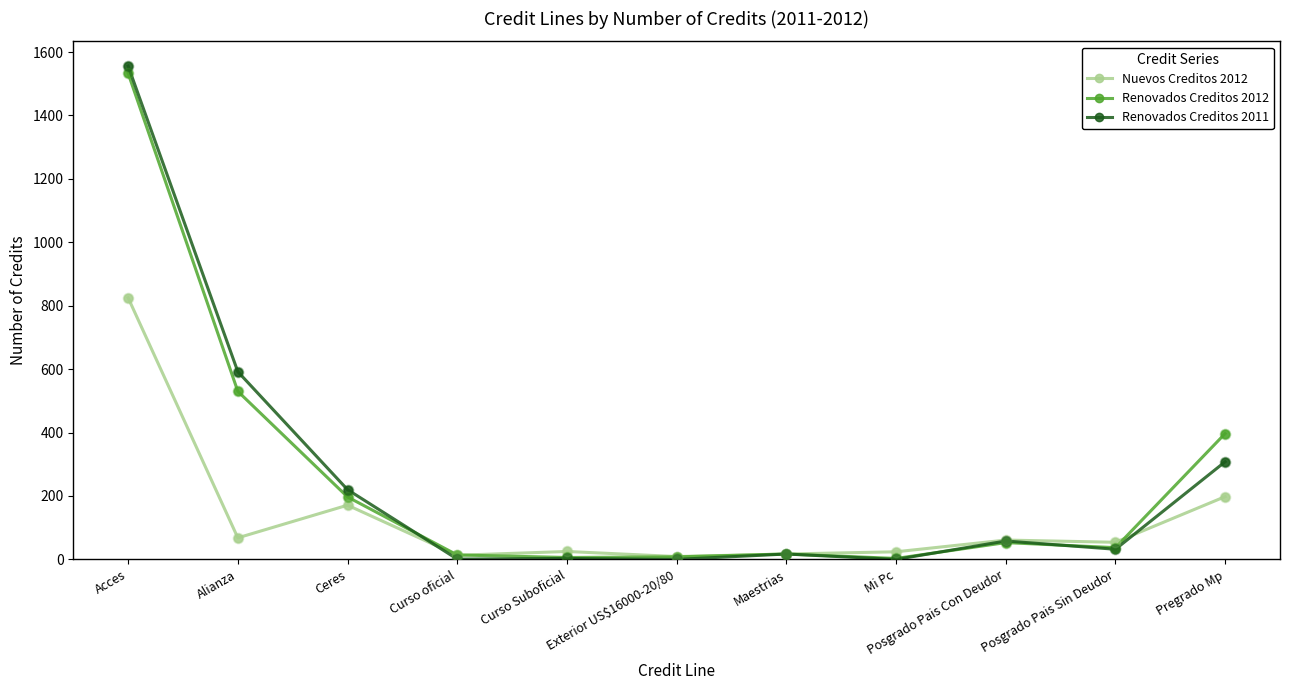

What is the spread (max minus min) of values at Alianza?

524